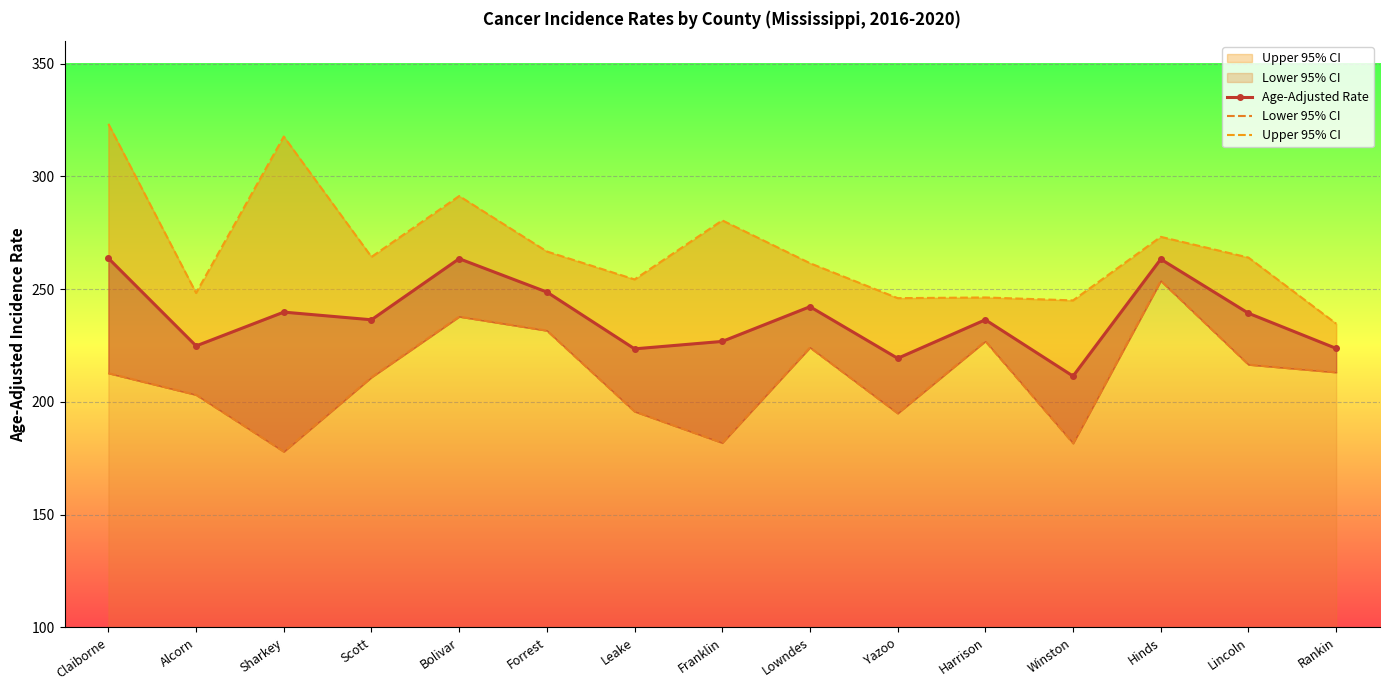

What is the difference between the Age-Adjusted Rate values at Scott and Leake?

12.9